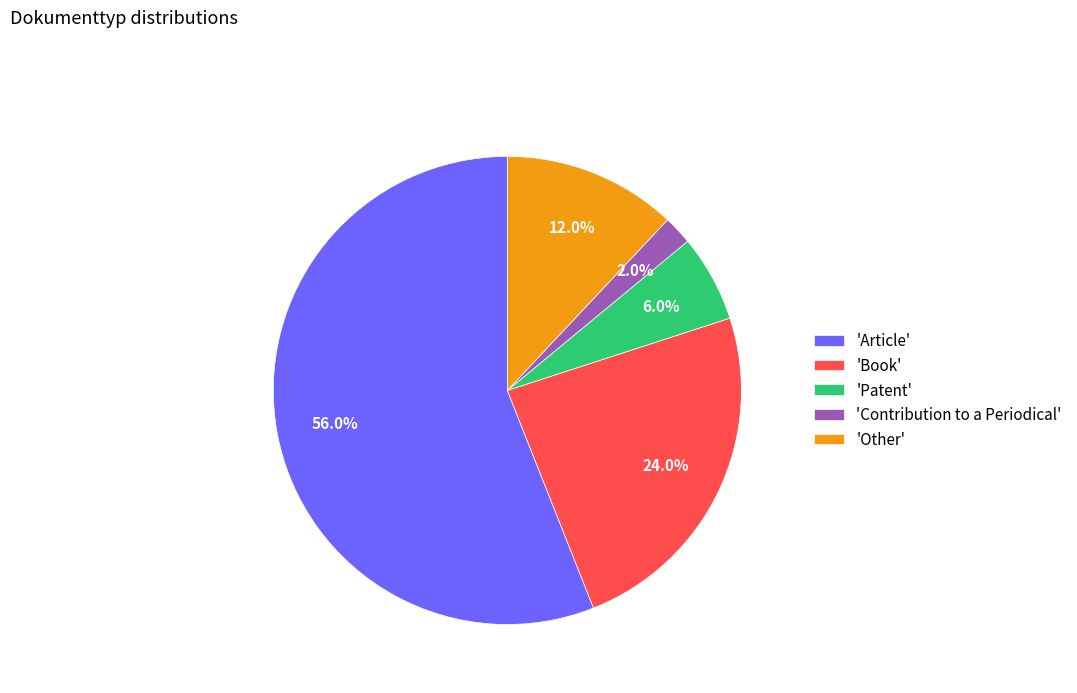

Which slice is the largest?

'Article'